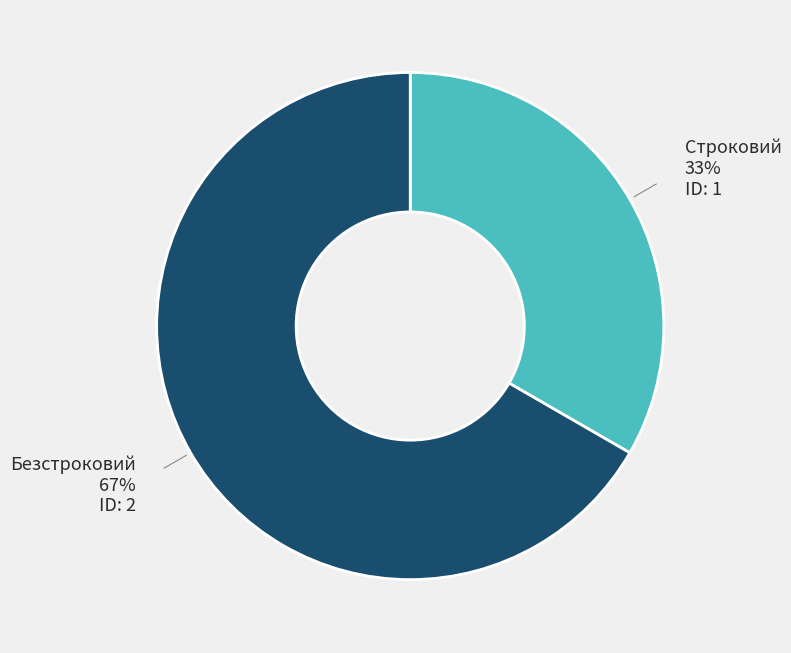

Count the number of slices in the pie.

2